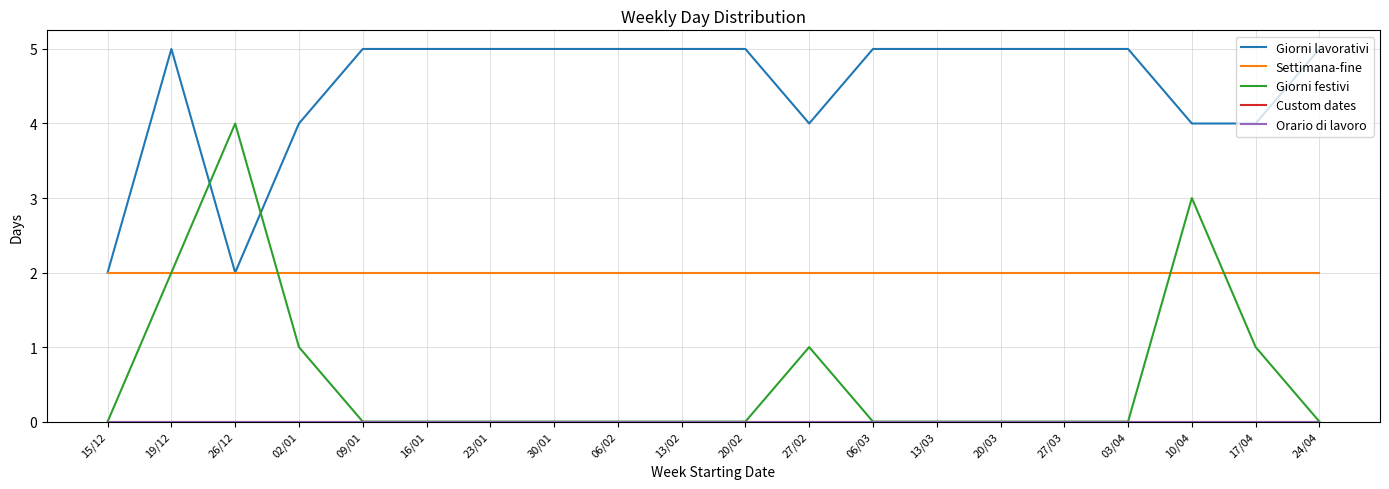

Where is the first local maximum for Giorni festivi?

26/12